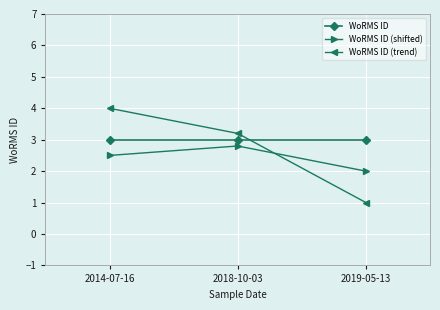

At which category is the sum across all series the highest?

2014-07-16